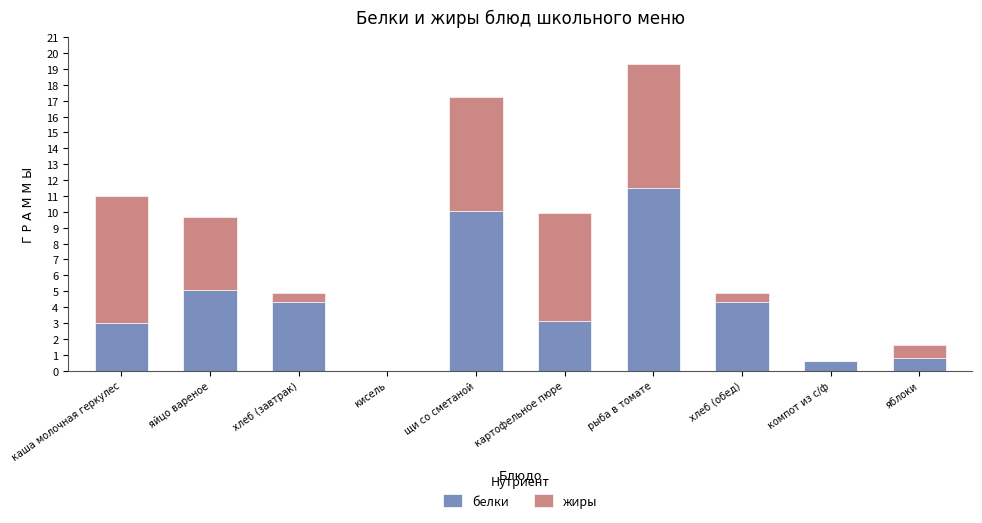

At which category is the sum across all series the highest?

рыба в томате